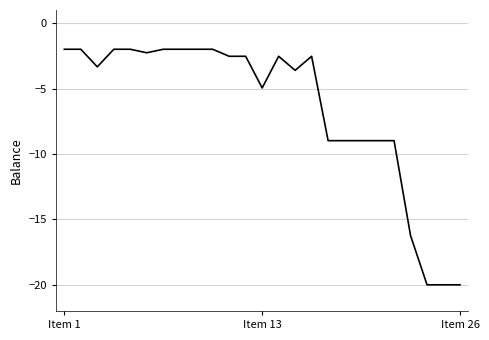

What is the smallest value displayed?

-20.0